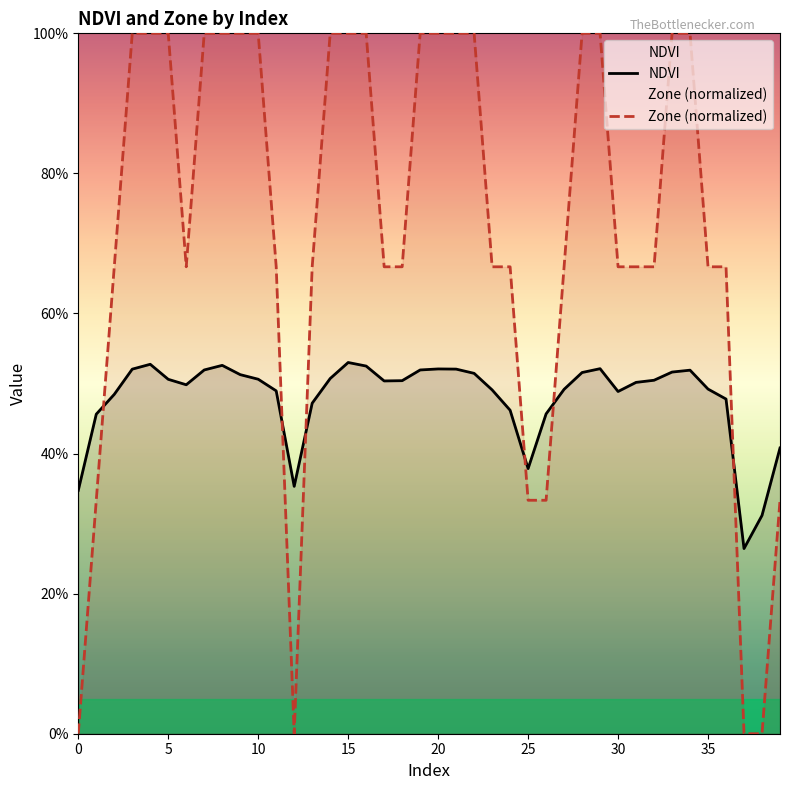

What is the difference between the Zone values at 18 and 26?

0.3